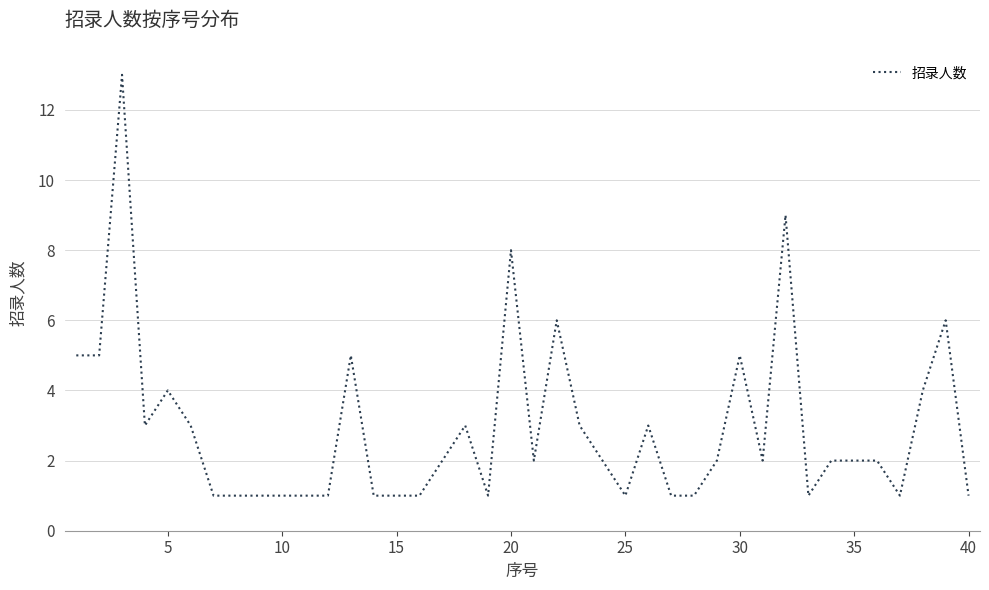

What is the greatest value displayed?

13